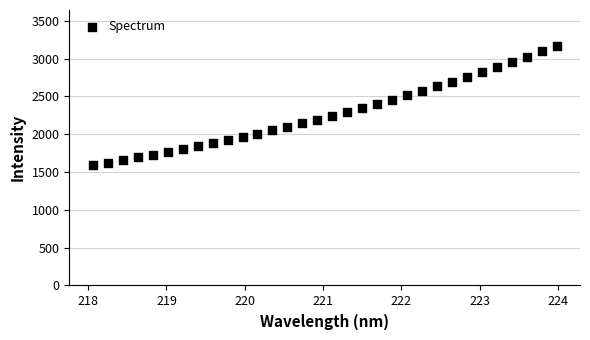

What is the range of Y values (max minus min)?

1571.8